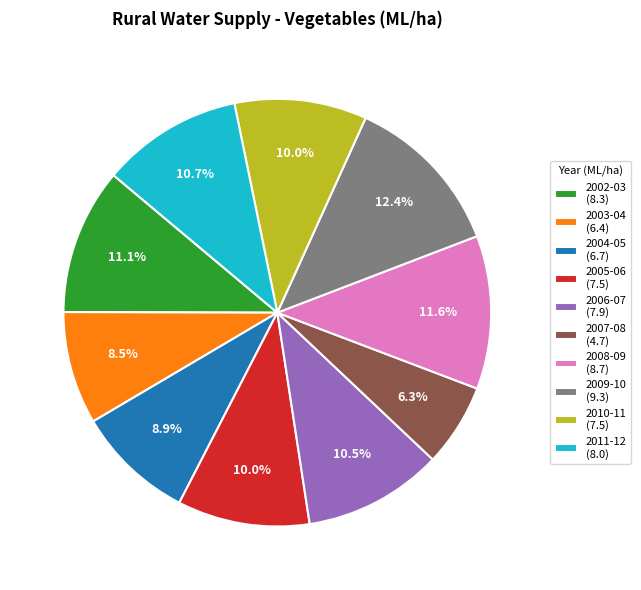

Approximately how many times larger is the value at 2002-03 compared to 2004-05?

1.2